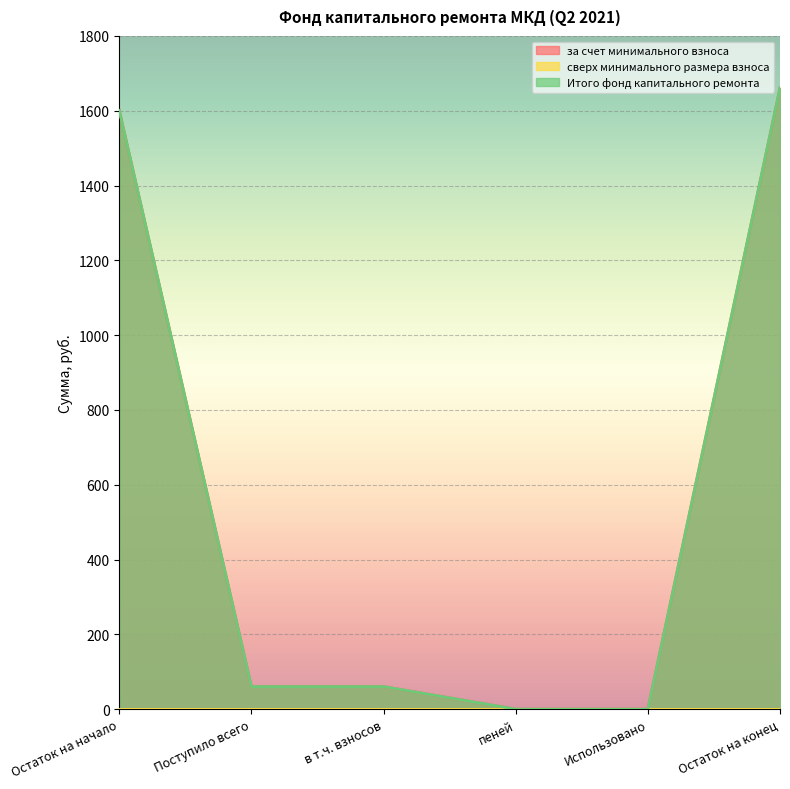

True or false: Итого фонд капитального ремонта and за счет минимального взноса intersect in this chart.

False